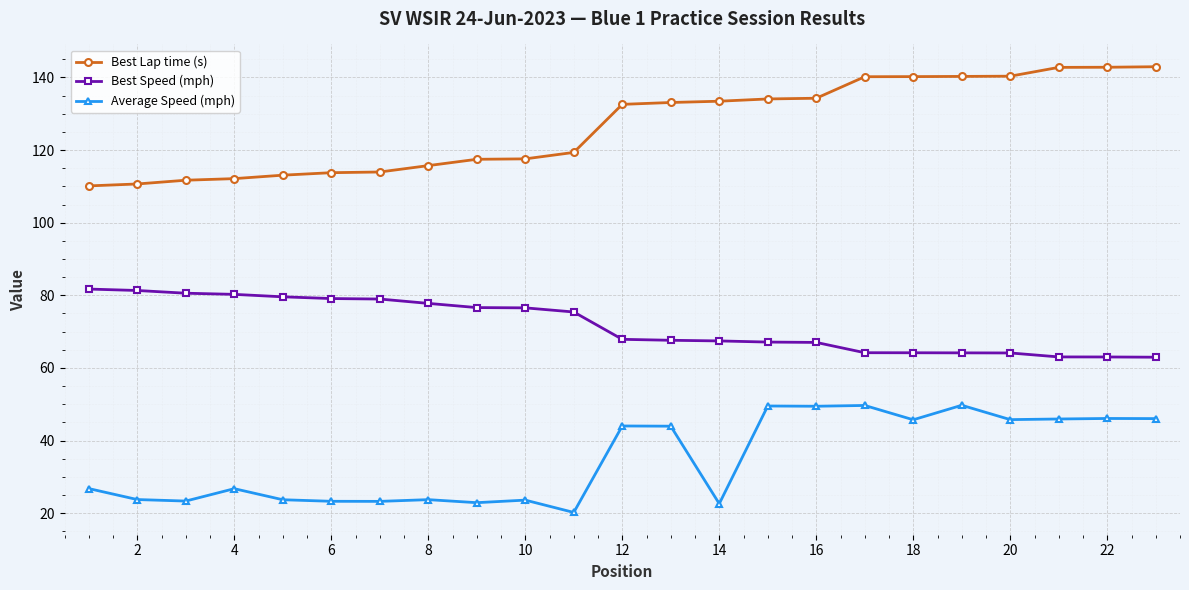

Rank the series by their average value, from lowest to highest.

Average Speed (mph), Best Speed (mph), Best Lap time (s)